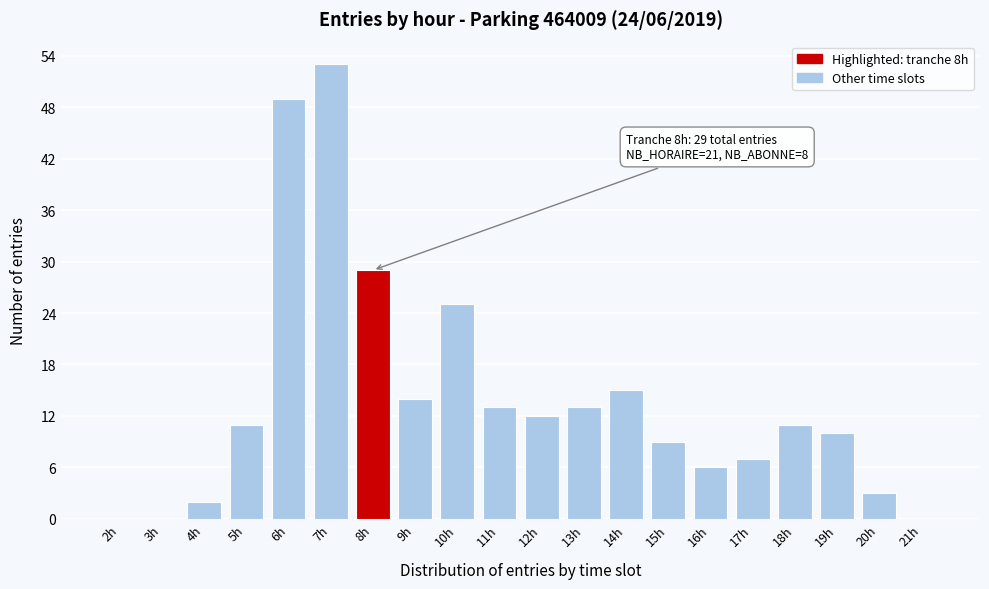

Reading left to right, transcribe all the data shown in this chart.

2h=0	3h=0	4h=2	5h=11	6h=49	7h=53	8h=29	9h=14	10h=25	11h=13	12h=12	13h=13	14h=15	15h=9	16h=6	17h=7	18h=11	19h=10	20h=3	21h=0